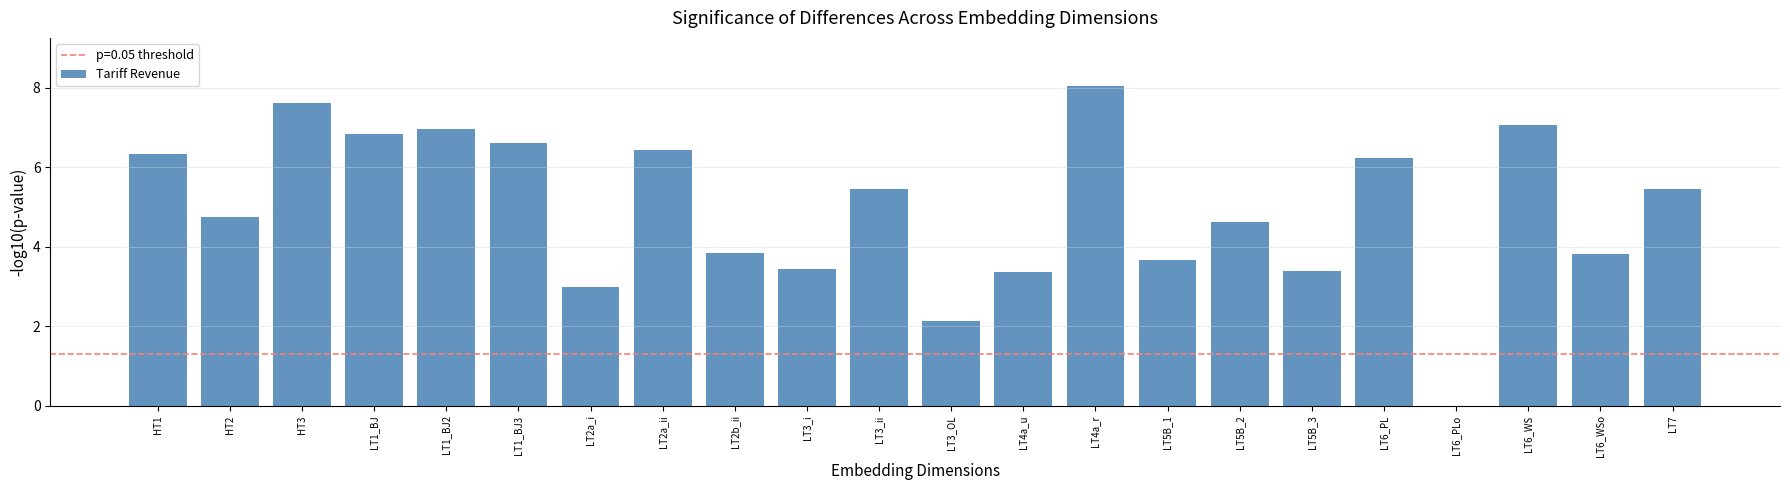

What is the sum of the values at LT3_ii and LT3_i?

8.9